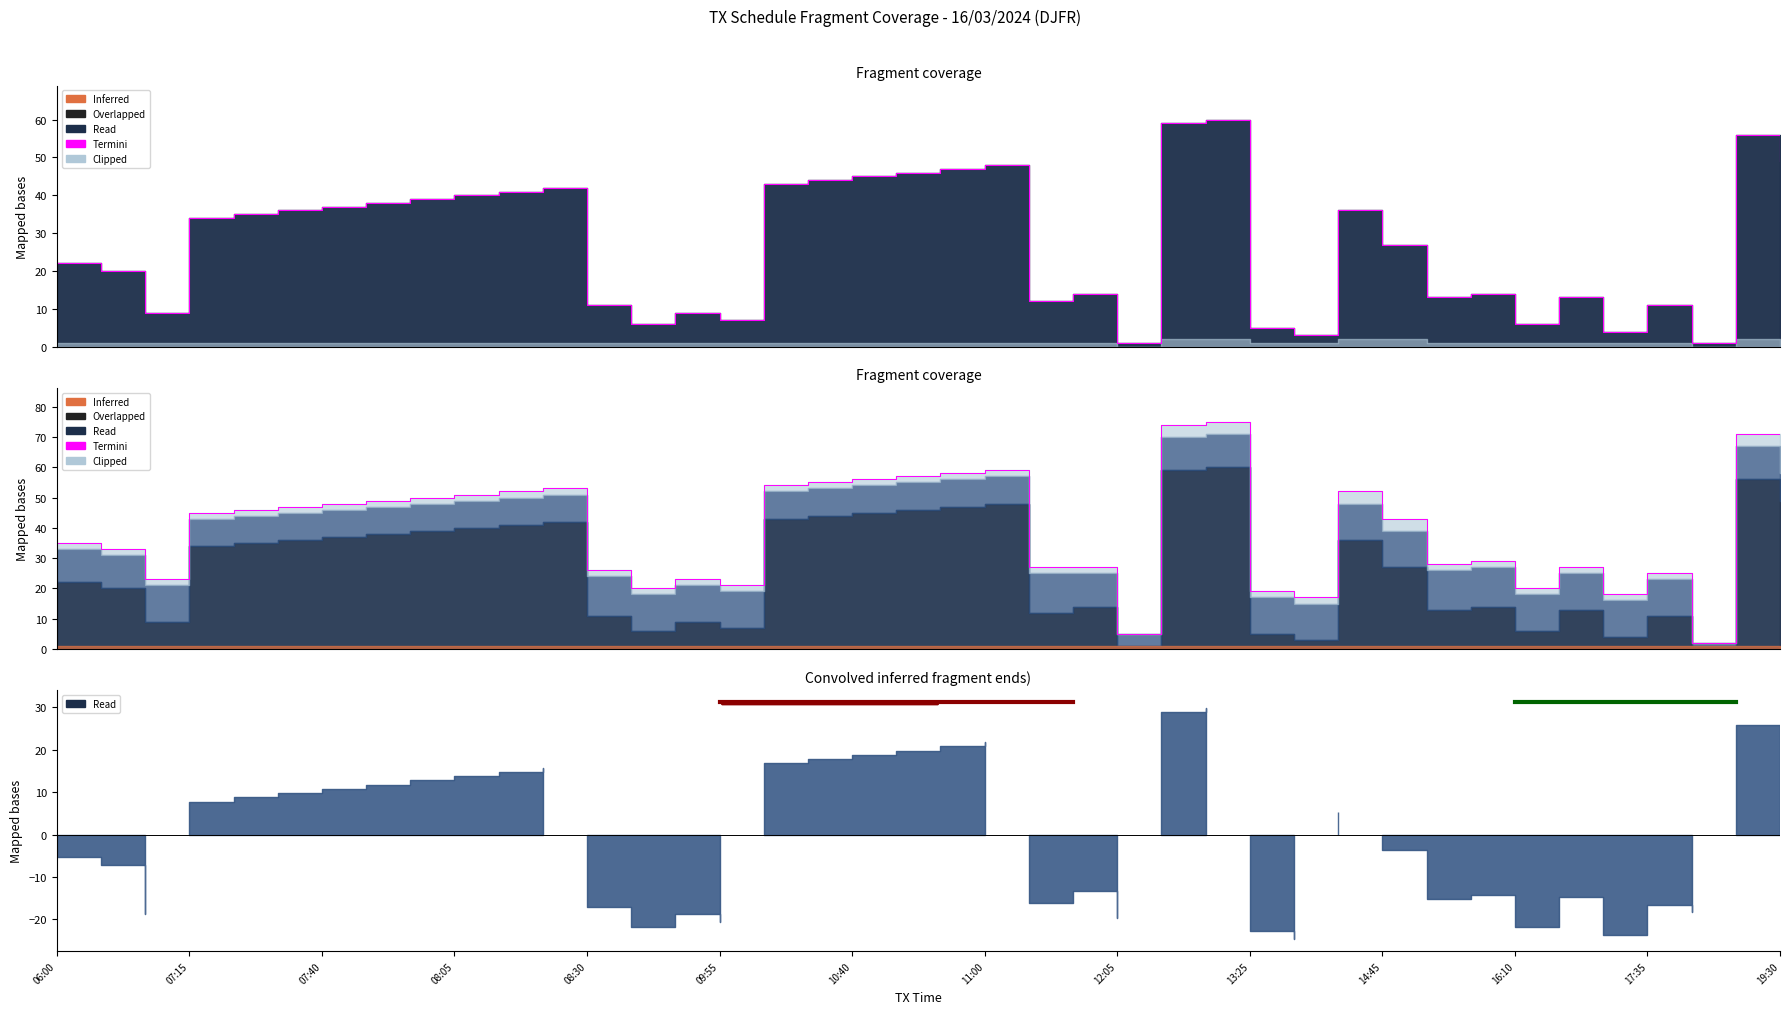

What is the value of the 24th point from the left?

27